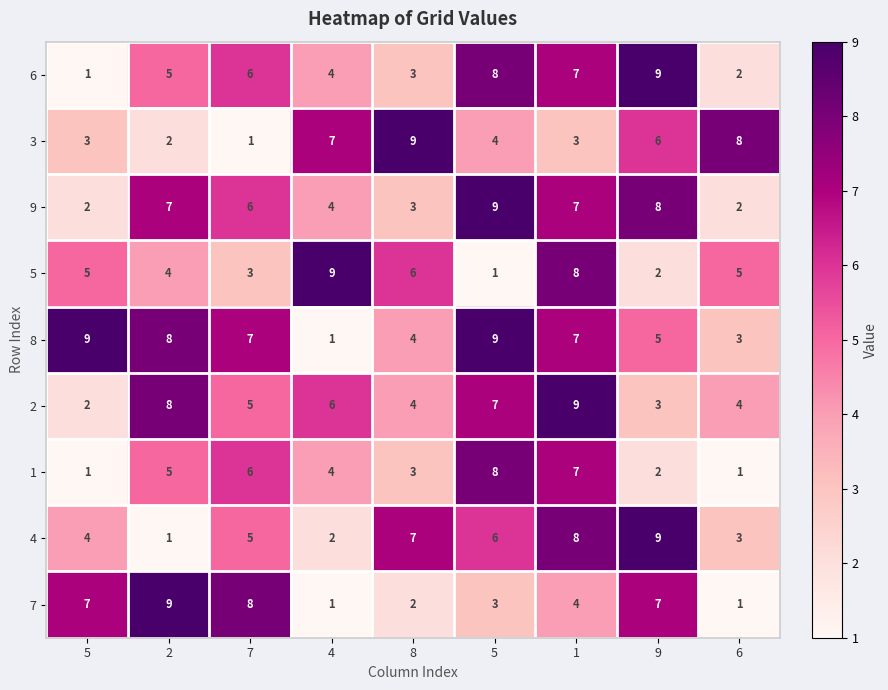

Count the number of data series in this chart.

9